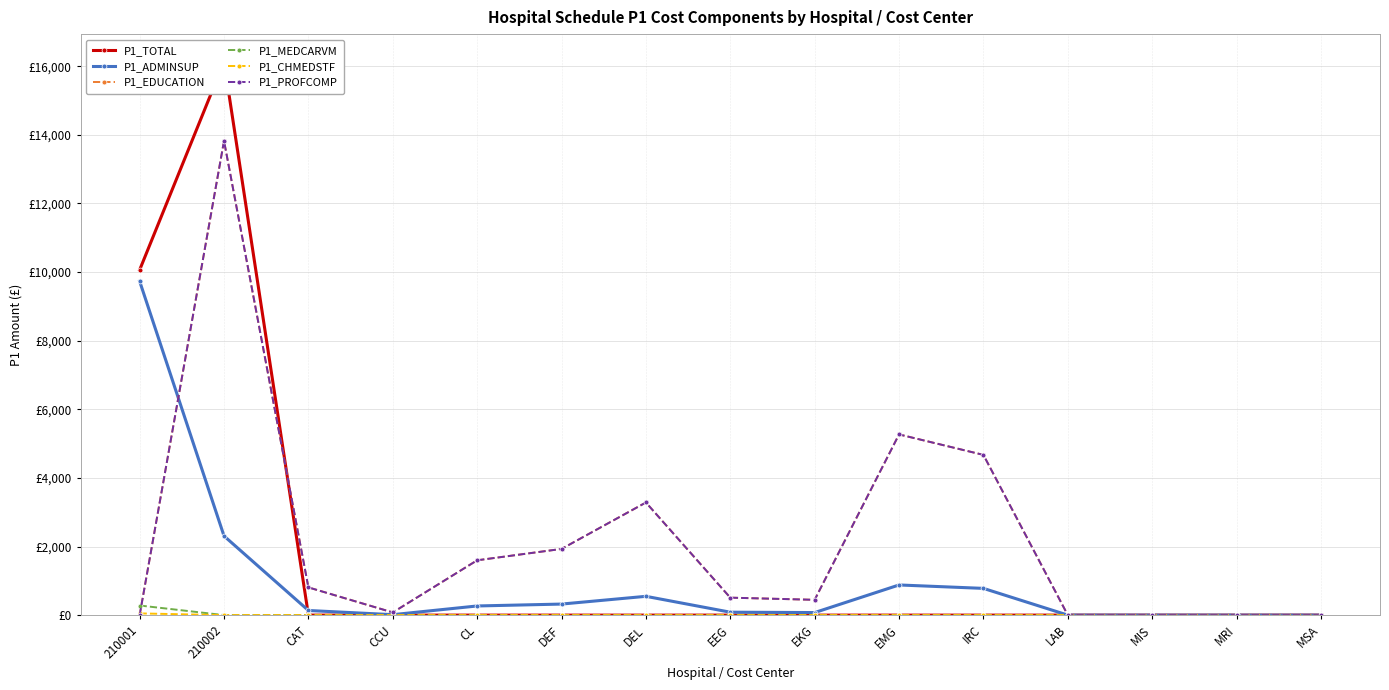

What is the label of the 2nd point from the right?

MRI